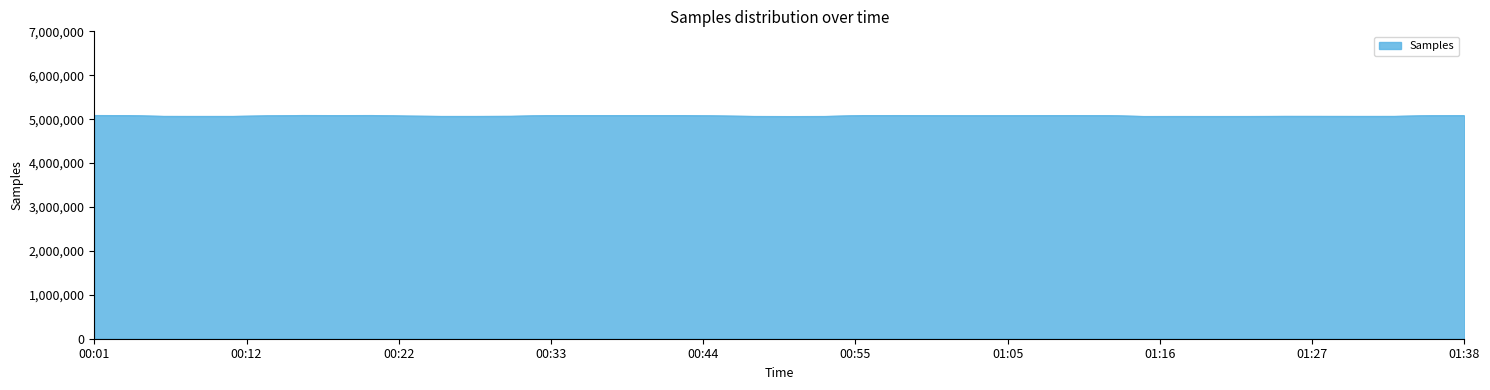

What is the maximum value shown in the chart?

5088017